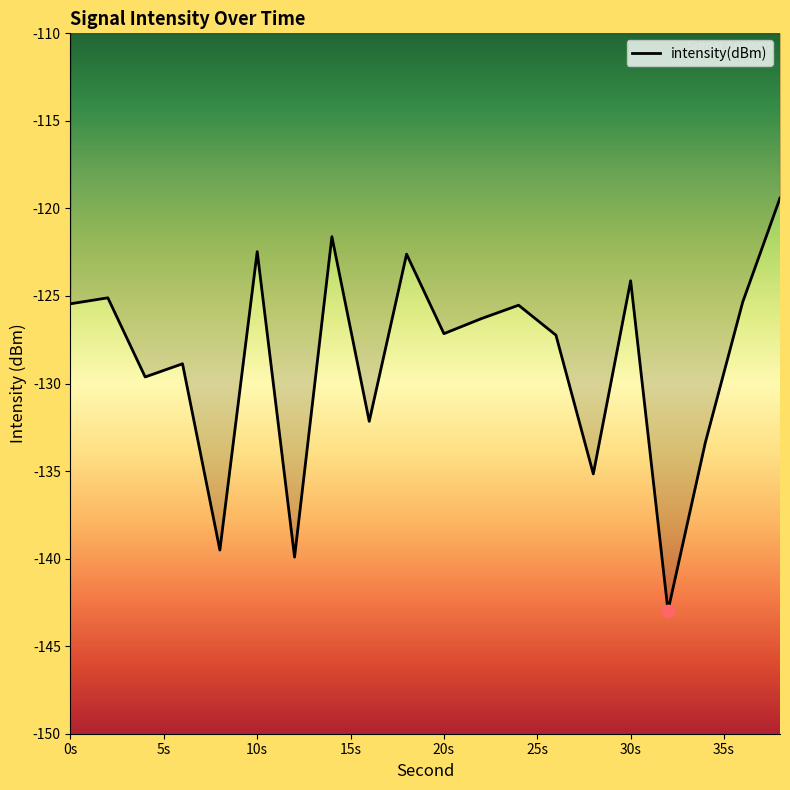

What is the greatest value displayed?

-119.4